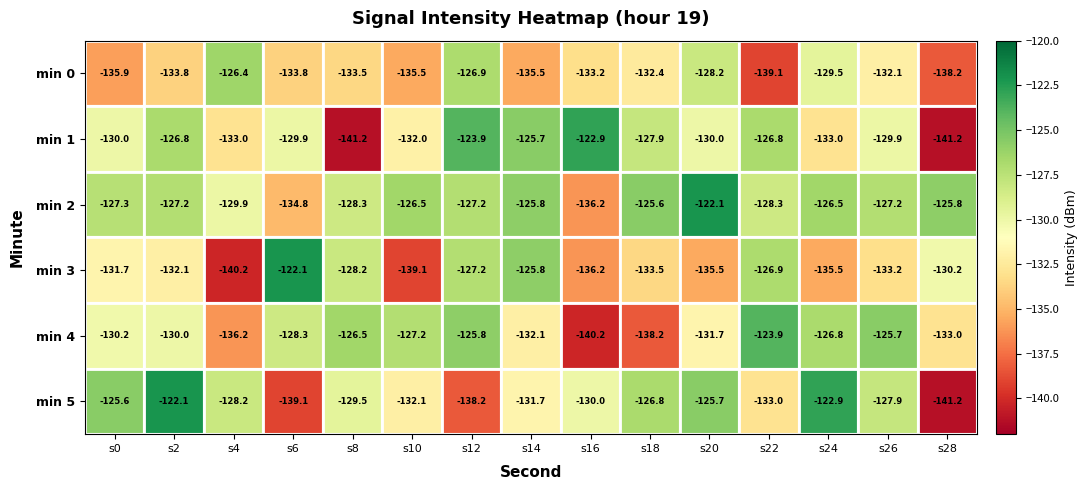

What is the sum of the min 5 values at s2 and s14?

-253.8